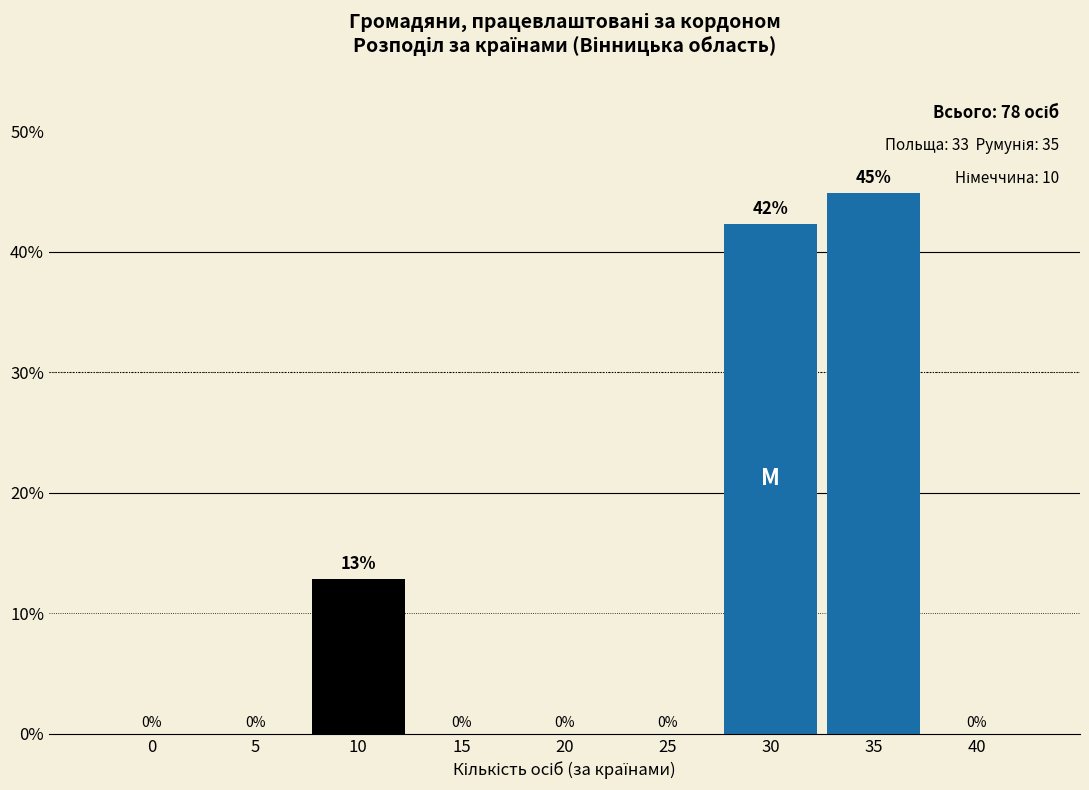

Where is the data nearest to the value 22?

10